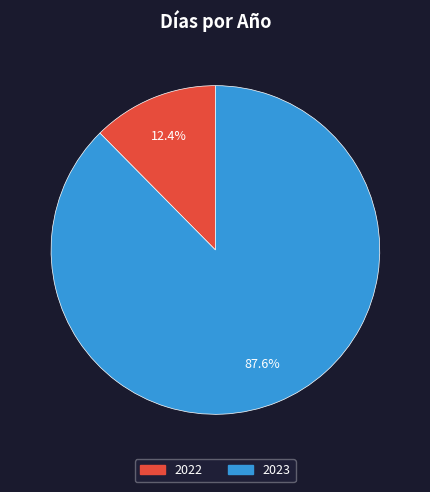

How many segments does this pie chart have?

2